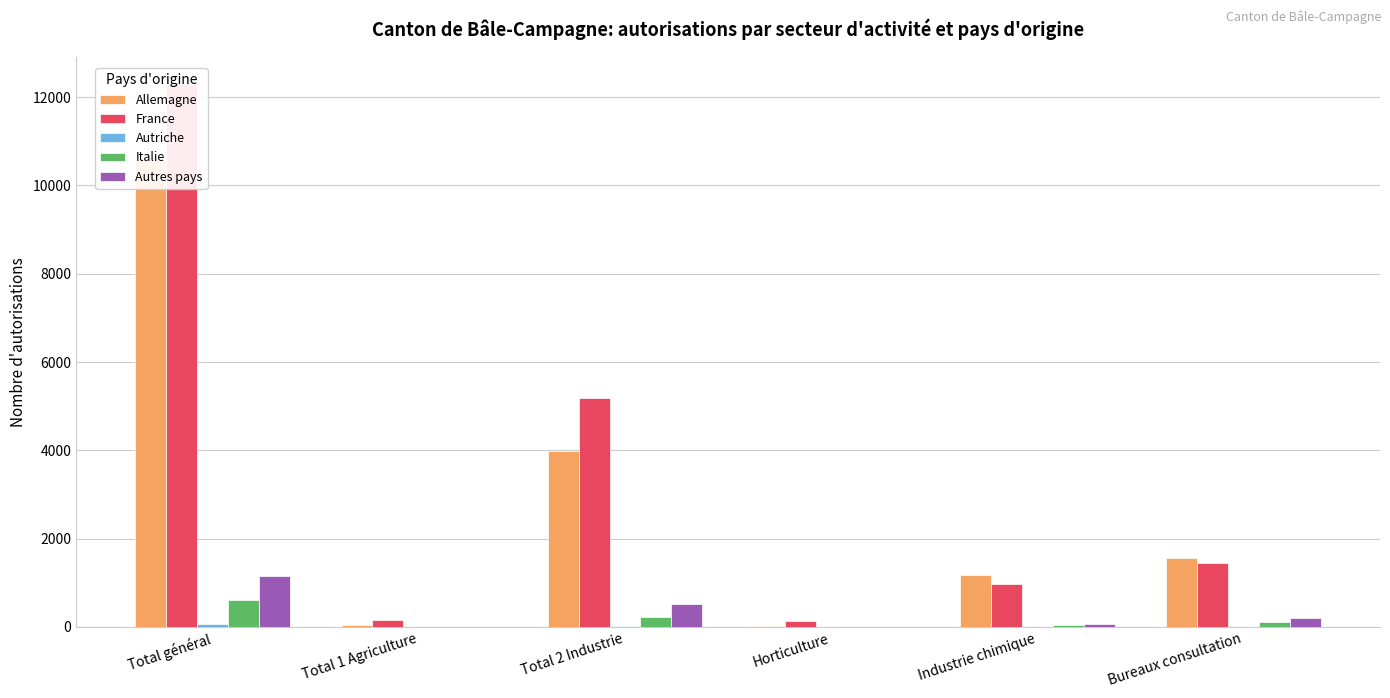

Reading left to right, list all the values displayed in this chart.

Allemagne: Total général=10573	Total 1 Agriculture=48	Total 2 Industrie=3993	Horticulture=27	Industrie chimique=1180	Bureaux consultation=1565
France: Total général=12306	Total 1 Agriculture=158	Total 2 Industrie=5176	Horticulture=138	Industrie chimique=969	Bureaux consultation=1456
Autriche: Total général=75	Total 1 Agriculture=0	Total 2 Industrie=11	Horticulture=0	Industrie chimique=5	Bureaux consultation=8
Italie: Total général=609	Total 1 Agriculture=2	Total 2 Industrie=214	Horticulture=2	Industrie chimique=34	Bureaux consultation=100
Autres pays: Total général=1146	Total 1 Agriculture=7	Total 2 Industrie=511	Horticulture=5	Industrie chimique=64	Bureaux consultation=196